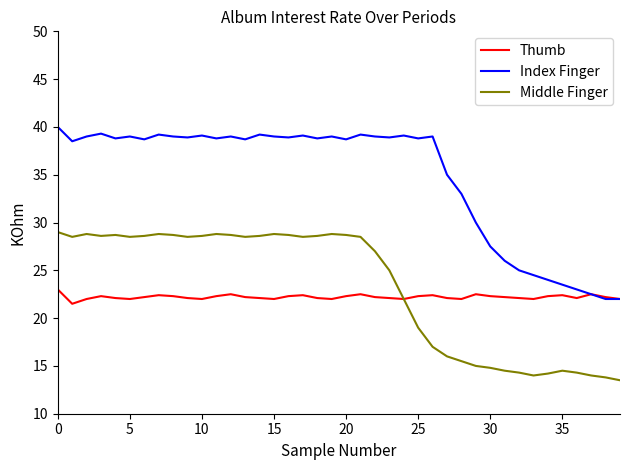

What is the difference between the second highest and minimum values in the Middle Finger series?

15.3